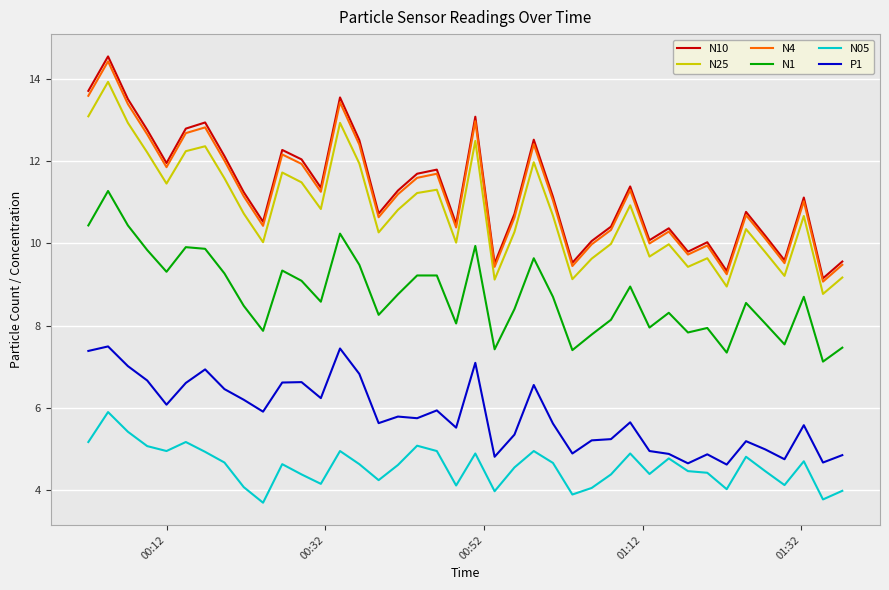

What is the maximum value for N10?

14.6